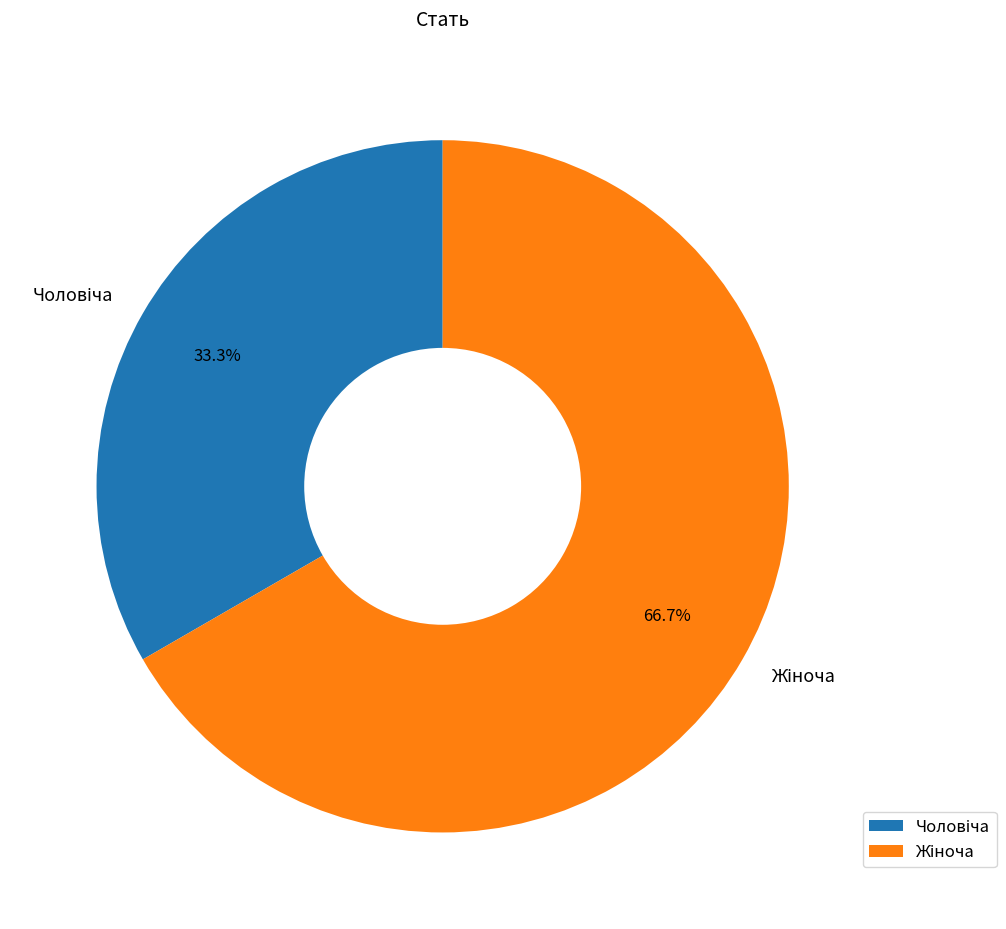

Does any single category account for the majority?

Yes